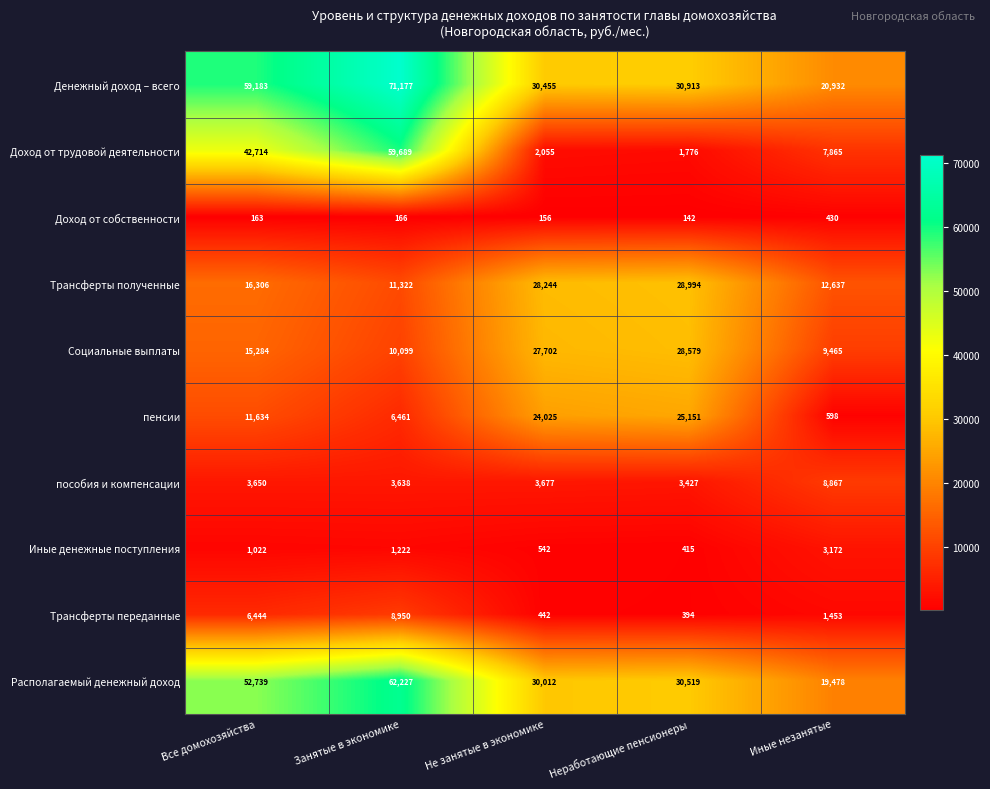

At how many categories does at least one series exceed 1578?

5